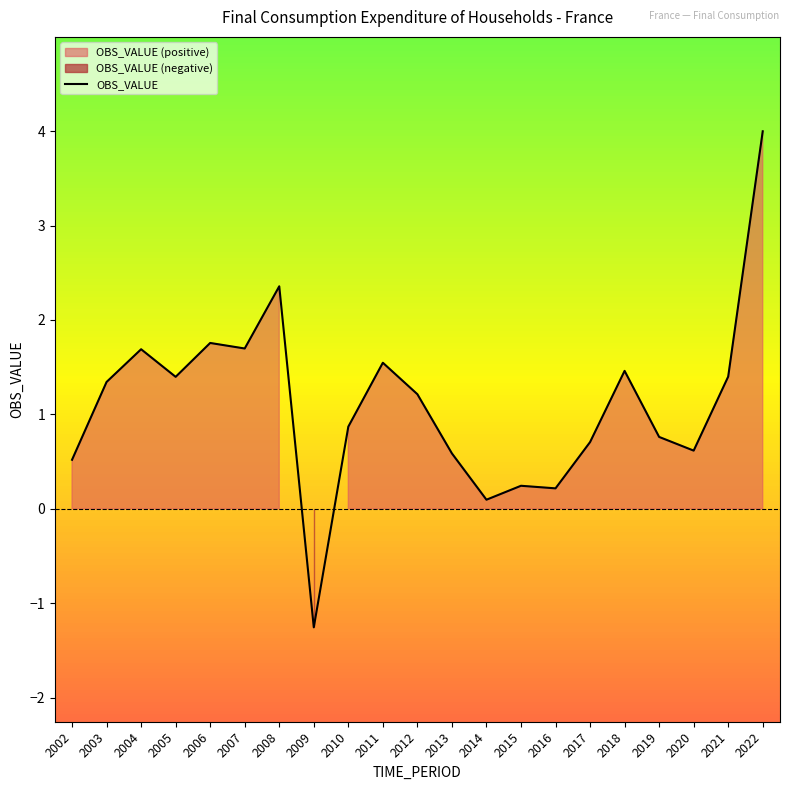

How many lines are shown in the chart?

1